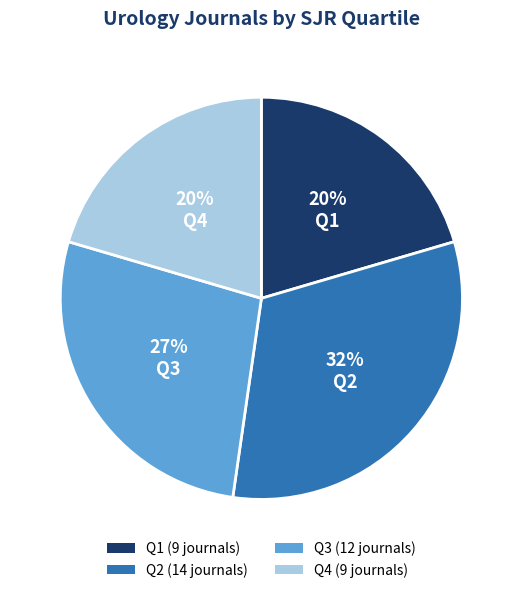

Do Q3 and Q4 together represent more than half of the pie?

No